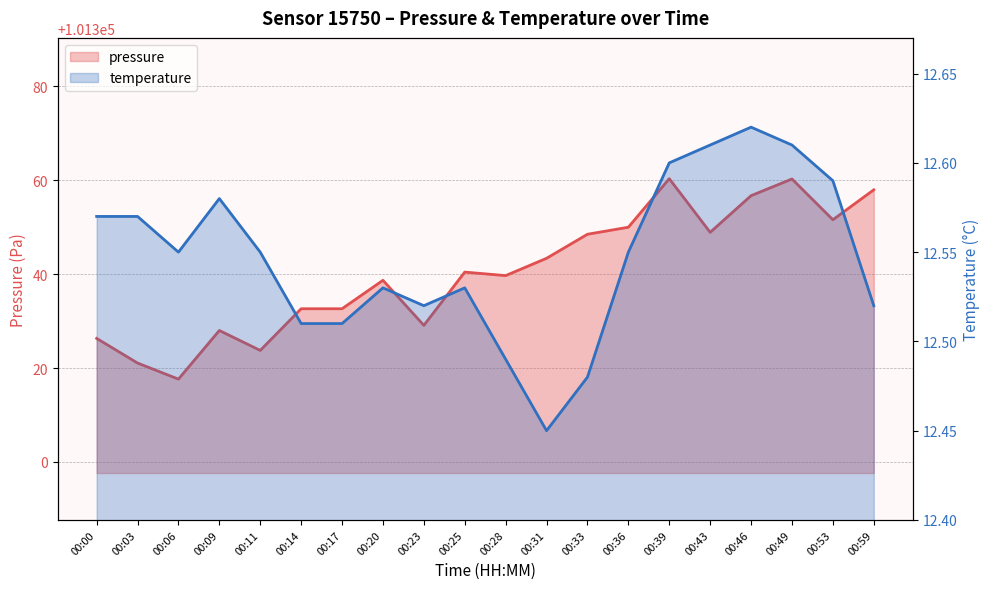

True or false: pressure and temperature cross at least once.

False